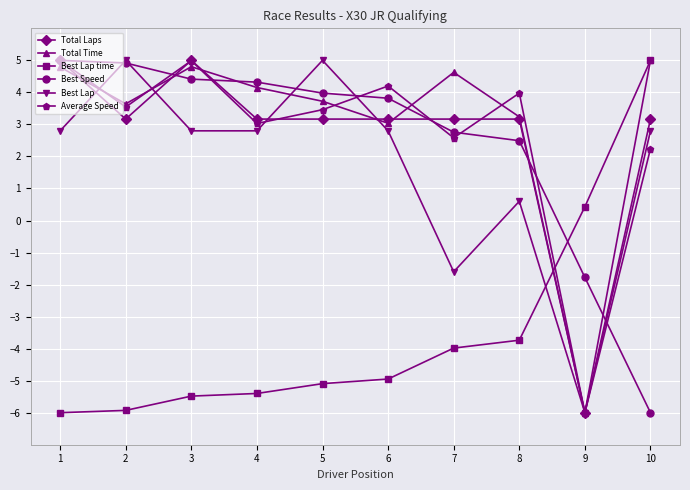

The Total Laps series shows 3.2 at 8. True or false?

True